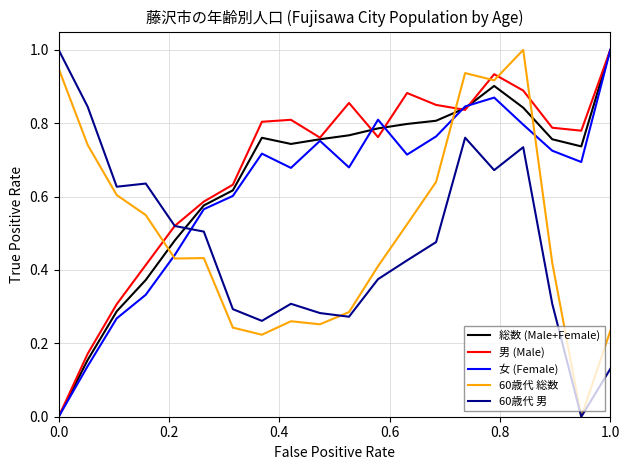

What is the maximum value shown in the chart?

1.0